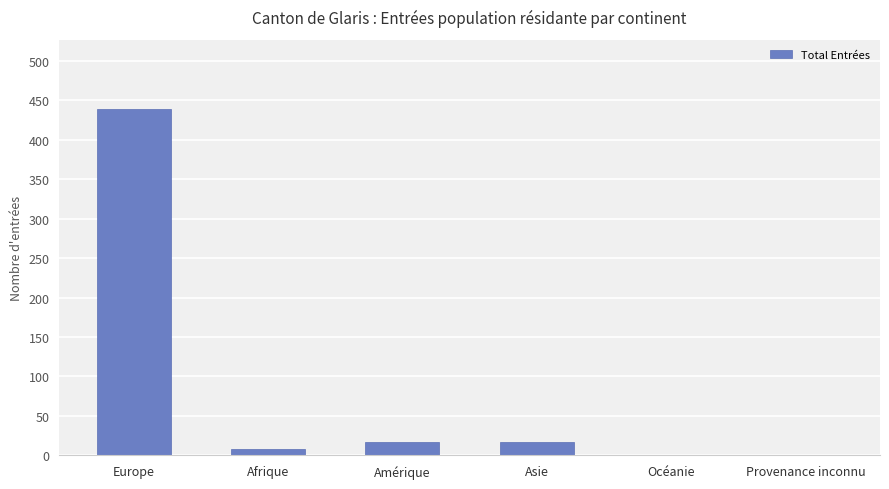

Approximately how many times larger is the value at Europe compared to Asie?

25.8